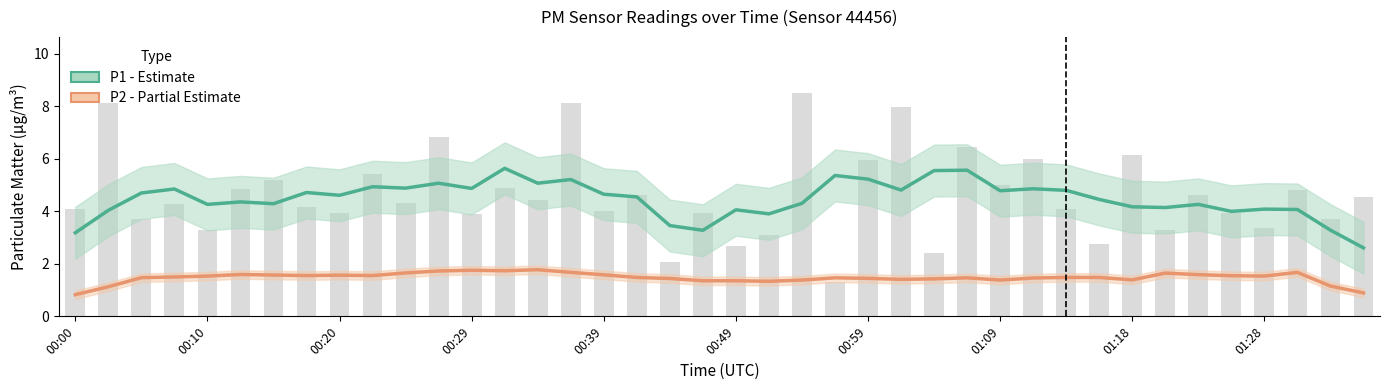

What is the sum of the P1 (PM10) values at 21 and 00:20?

8.6